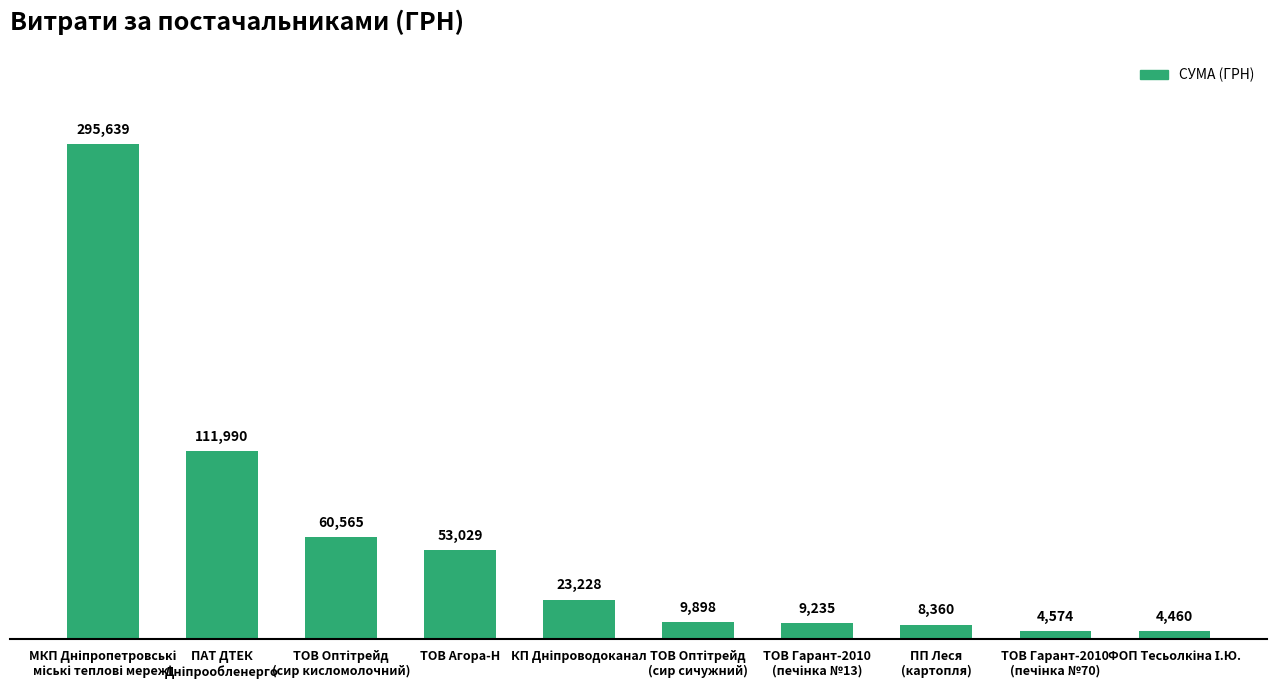

What is the average value?

58097.8